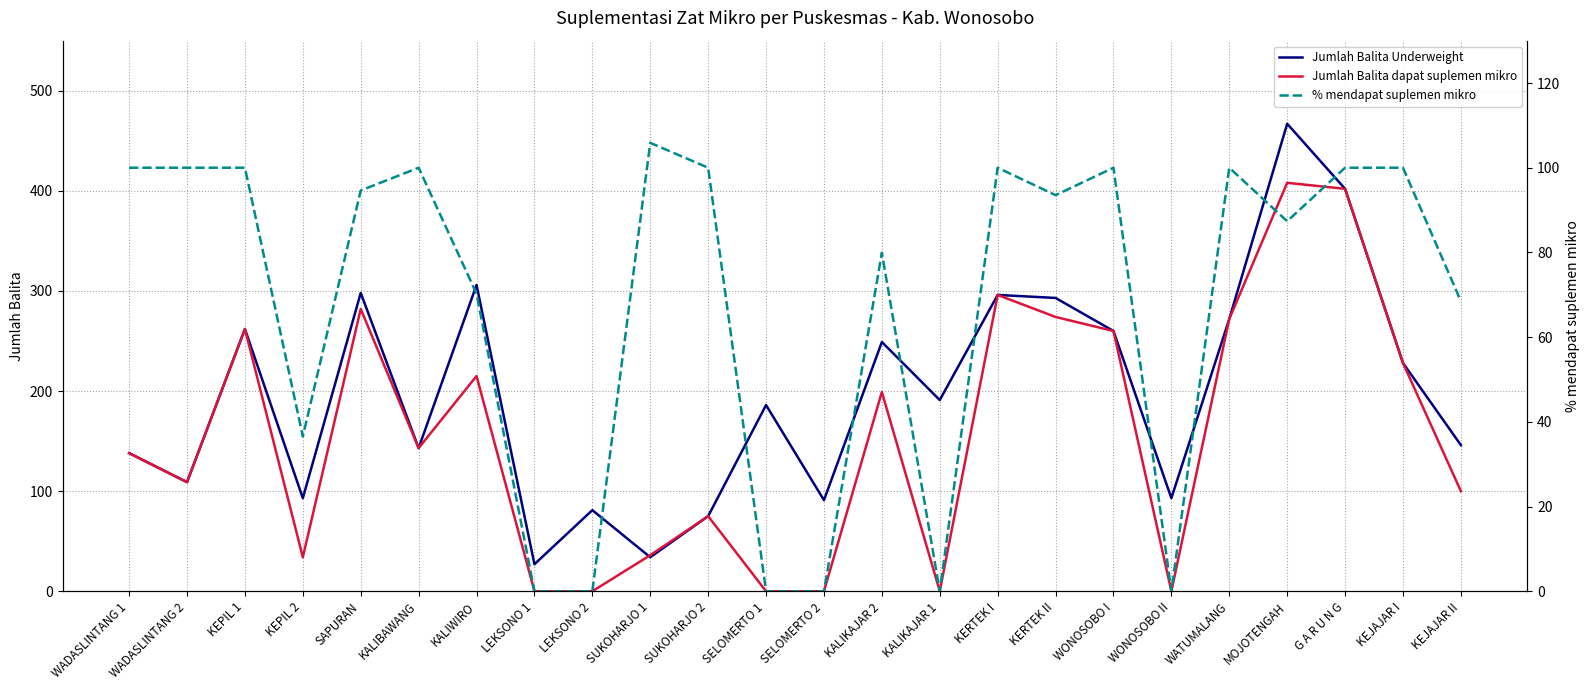

What is the greatest value displayed?

467.0